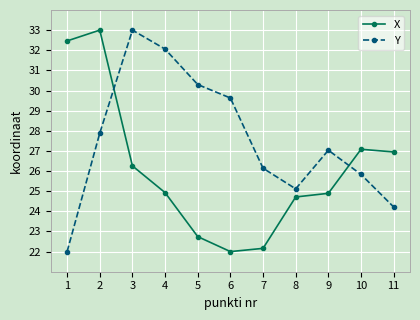

How many intersections are there between Y and X?

2